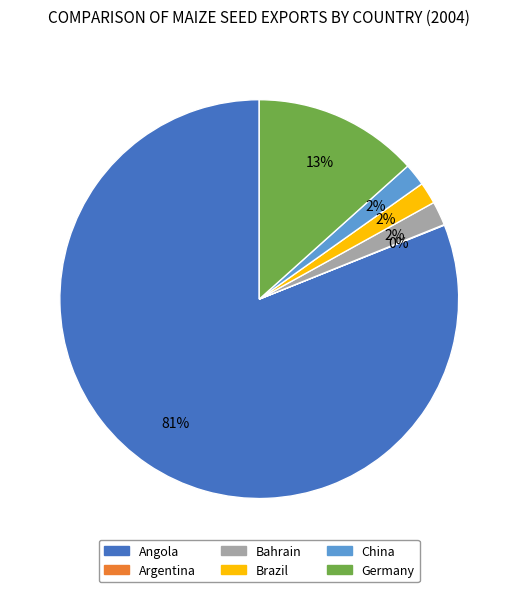

Combined, do Brazil and Bahrain account for over 50%?

No